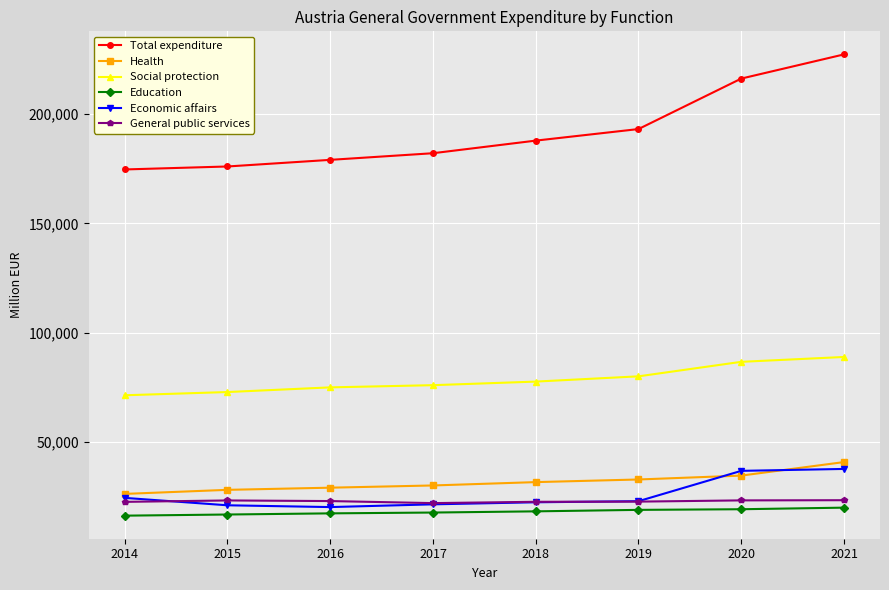

What is the value of the General public services point at the 2nd from the left?

23388.9